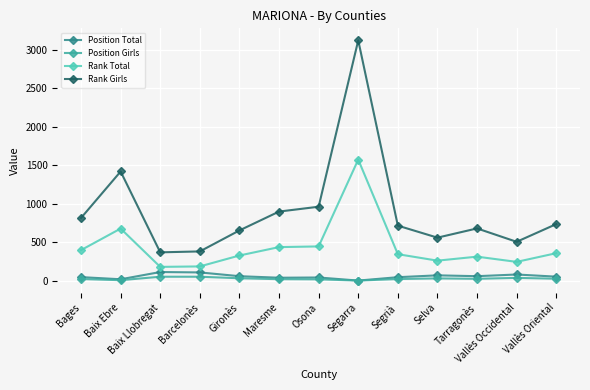

Which series has the largest total across all categories?

Rank Girls